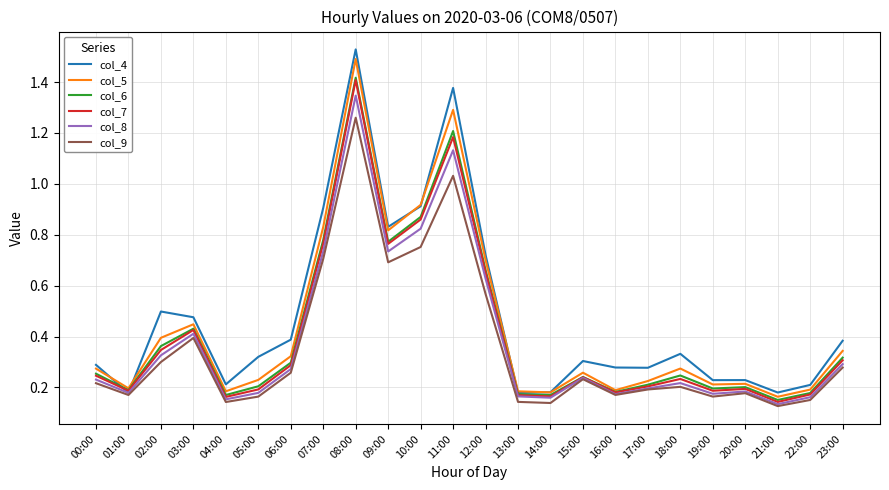

At which category is the sum across all series the highest?

08:00